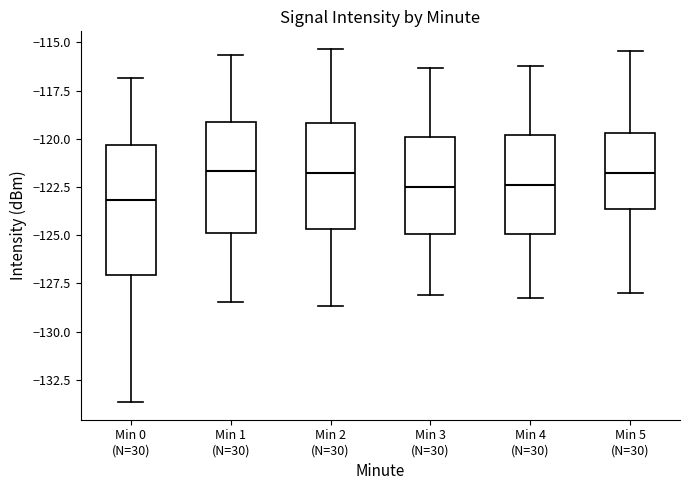

Where is the lower edge of the box for Min 3 (N=30) on the y-axis? The values are not printed on the chart, so give them approximately, as read against the axis.

-125.0